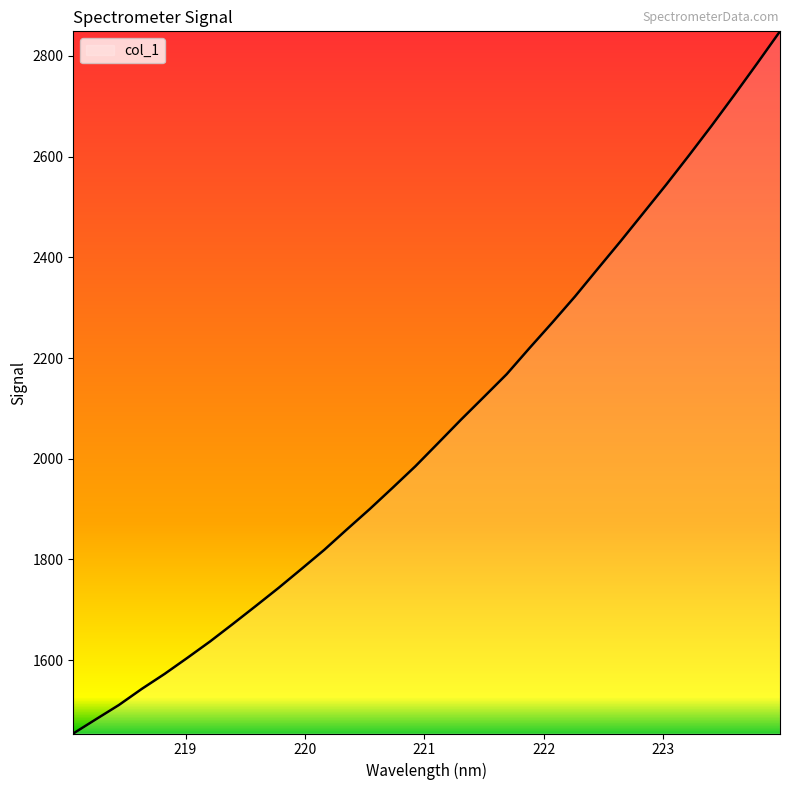

What is the minimum value shown in the chart?

1454.3